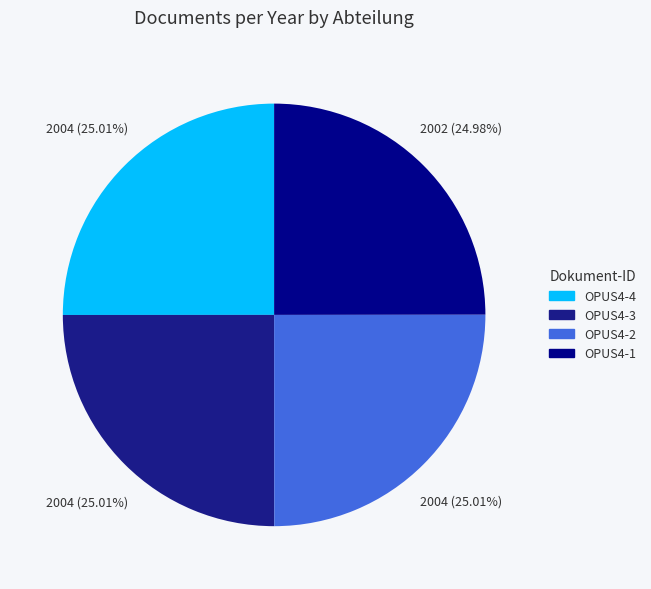

Approximately how many times larger is the value at OPUS4-2 compared to OPUS4-1?

1.0